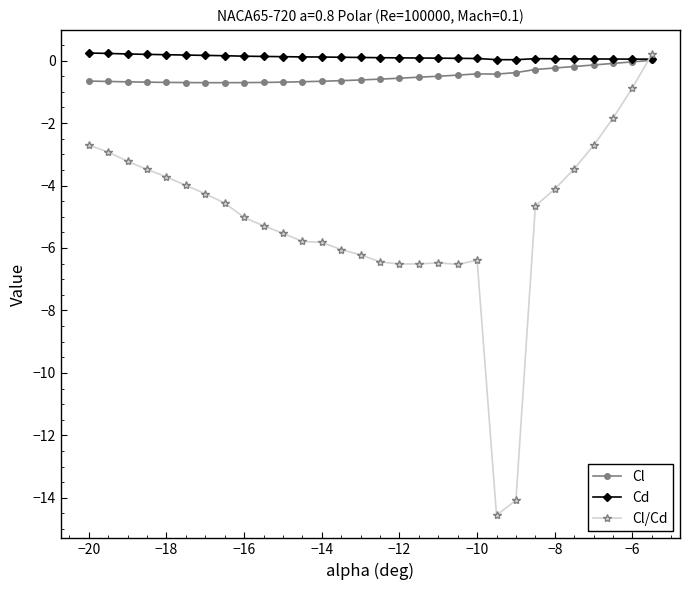

How many lines are shown in the chart?

3